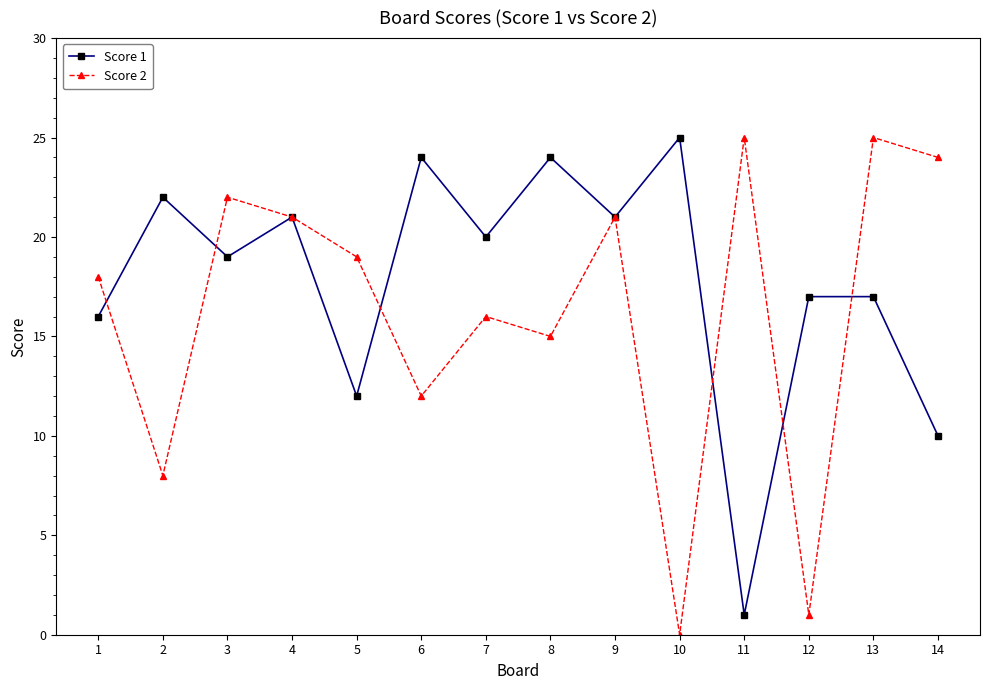

Which series ends up on top after the final intersection of Score 1 and Score 2?

Score 2